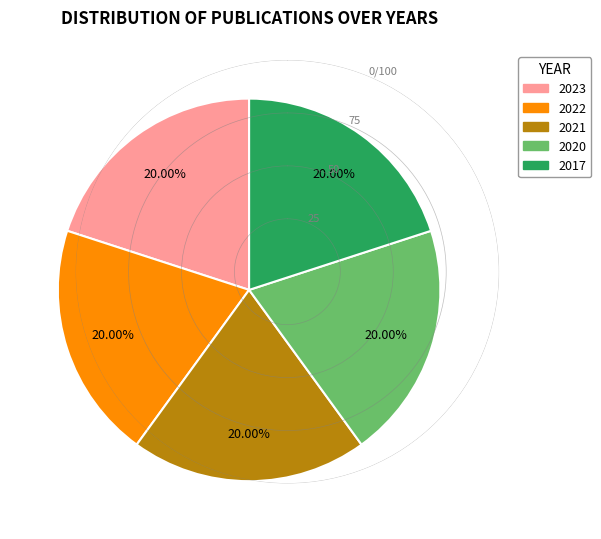

What percentage is the 2020 slice, to the nearest percent?

20%